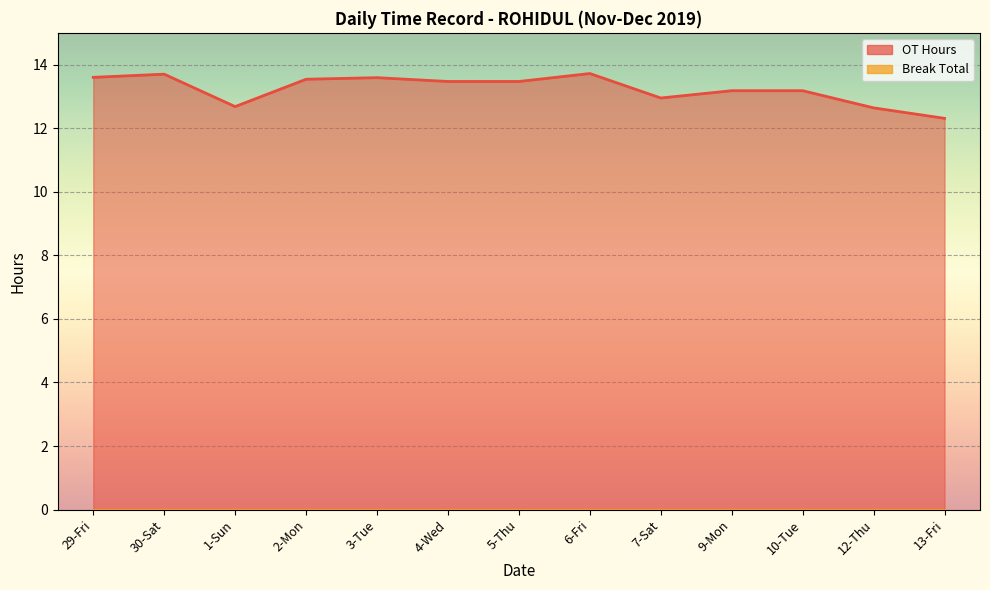

Reading left to right, transcribe all the data shown in this chart.

13.6	13.7	12.7	13.5	13.6	13.5	13.5	13.7	12.9	13.2	13.2	12.6	12.3